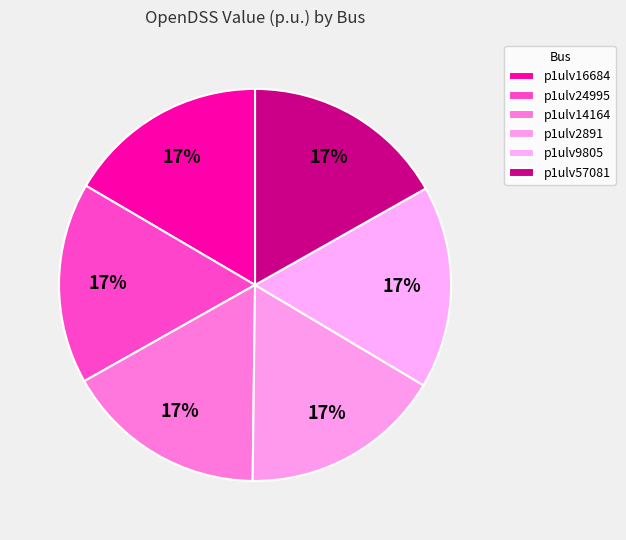

To the nearest percent, what portion does p1ulv24995 represent?

17%